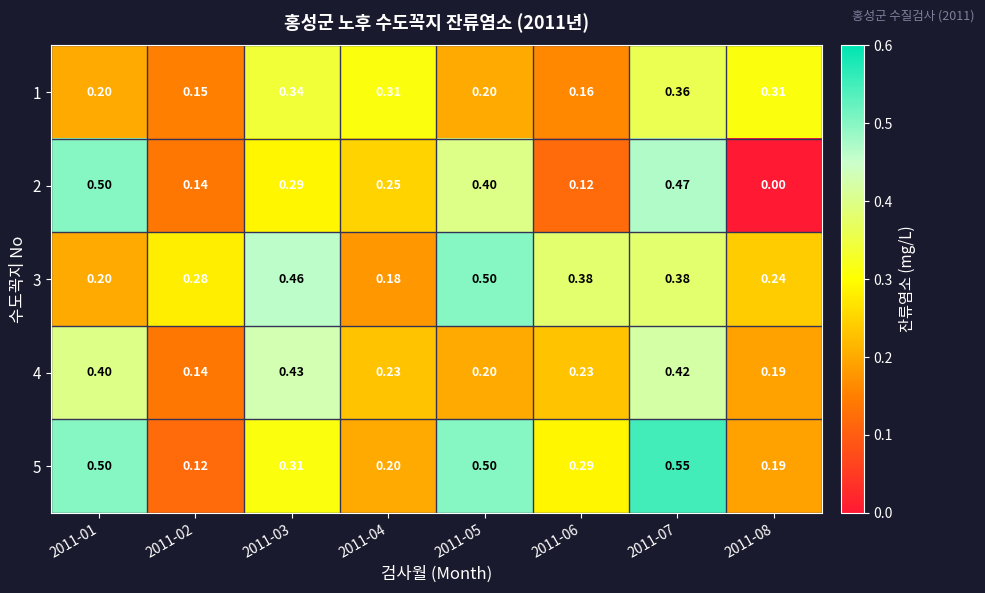

List the series in order of their peak value, lowest first.

1, 4, 2, 3, 5